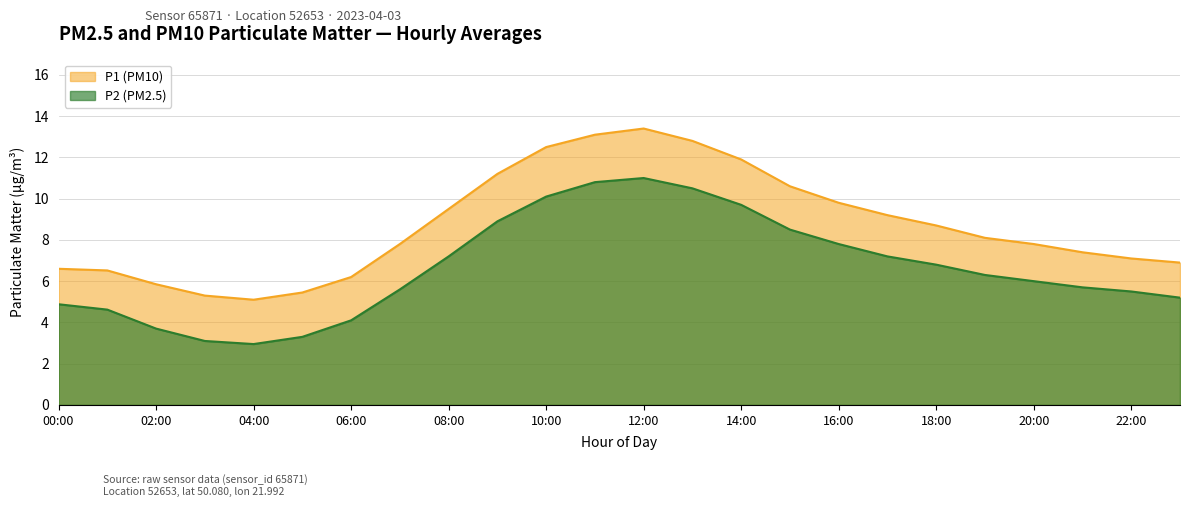

At which category does P1 reach its first local peak?

12:00